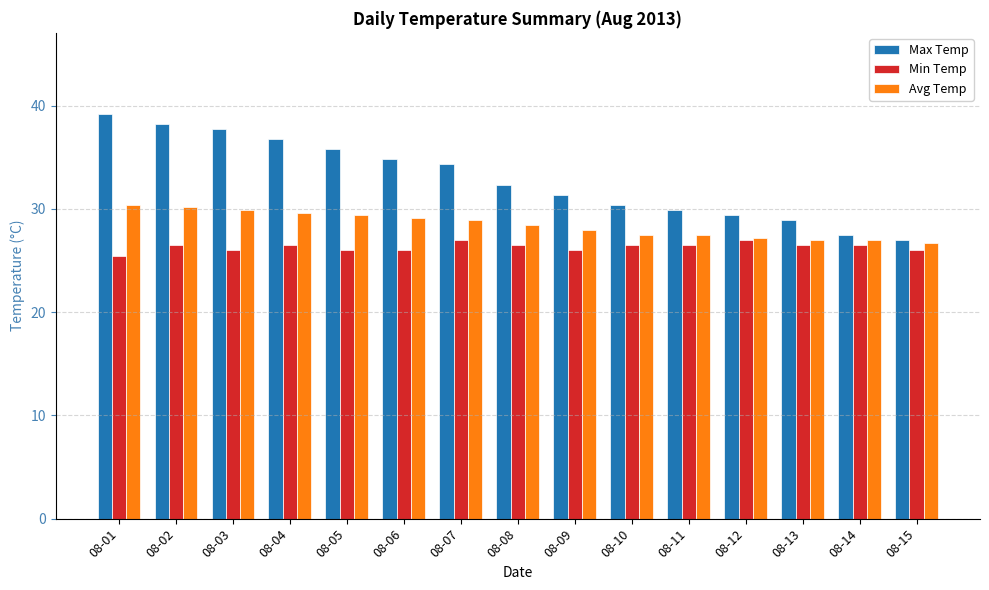

What is the value of the Avg Temp bar at the 7th from the left?

28.9